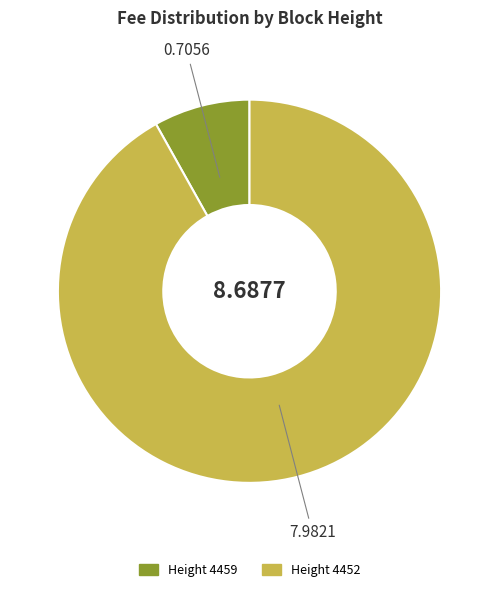

Is there a majority slice in this chart?

Yes